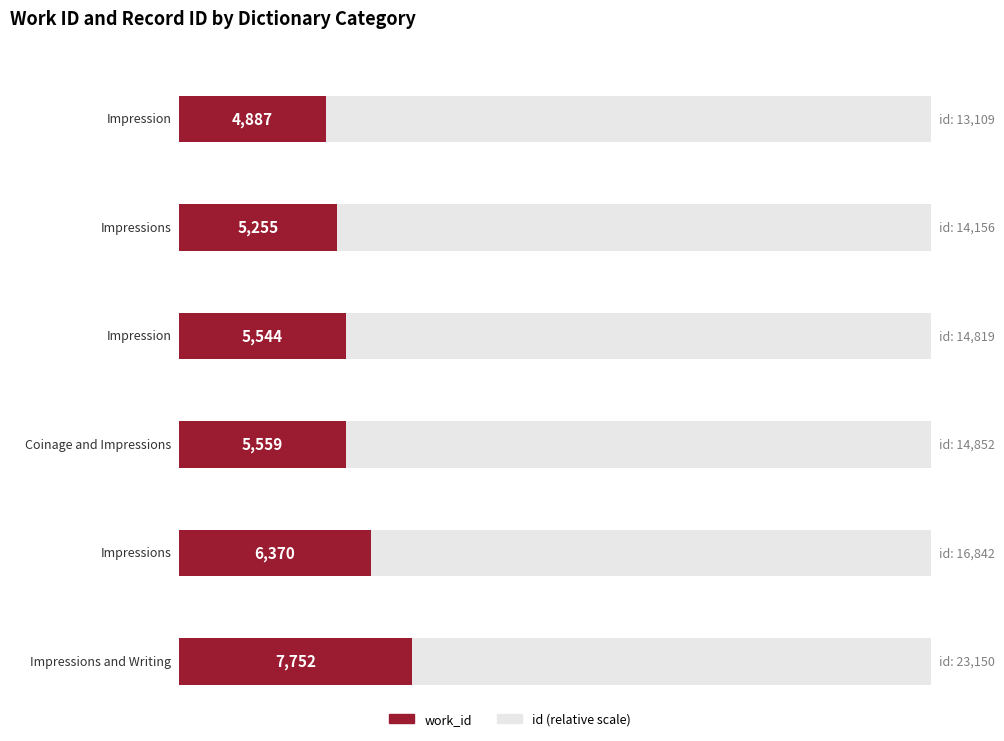

Count the work_id values in the range 5255 to 6370.

4